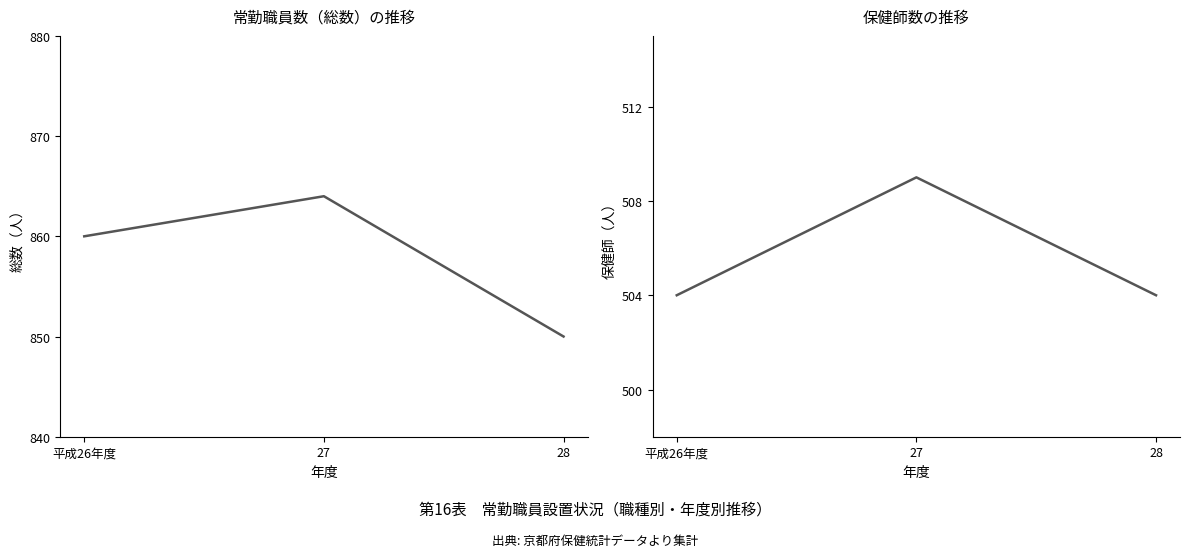

Which series changed the most between 平成26年度 and 28?

総数